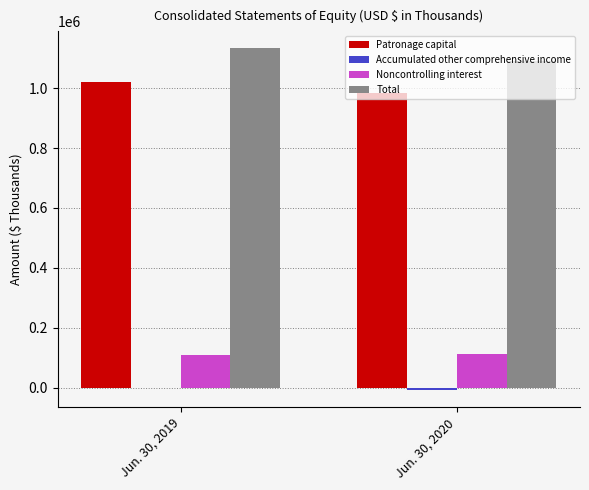

What is the difference between the Patronage capital values at Jun. 30, 2020 and Jun. 30, 2019?

37137